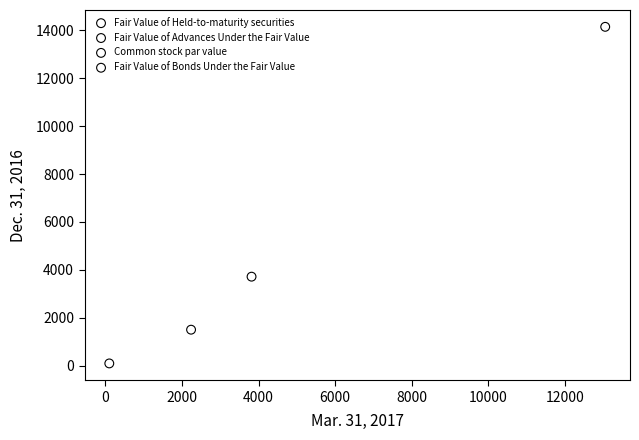

What are all the series names shown in the legend?

Fair Value of Held-to-maturity securities, Fair Value of Advances Under the Fair Value, Common stock par value, Fair Value of Bonds Under the Fair Value